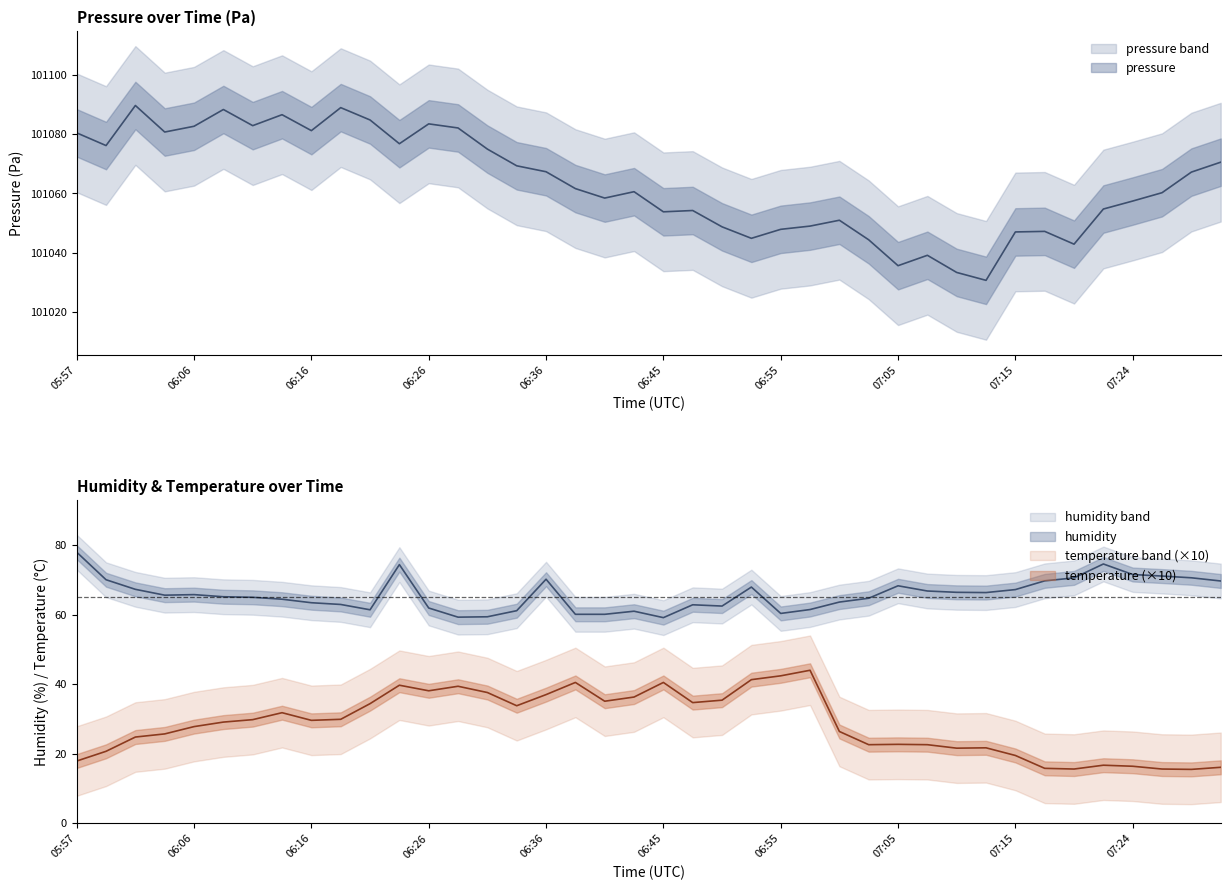

Where does the pressure series first go above 101061?

05:57